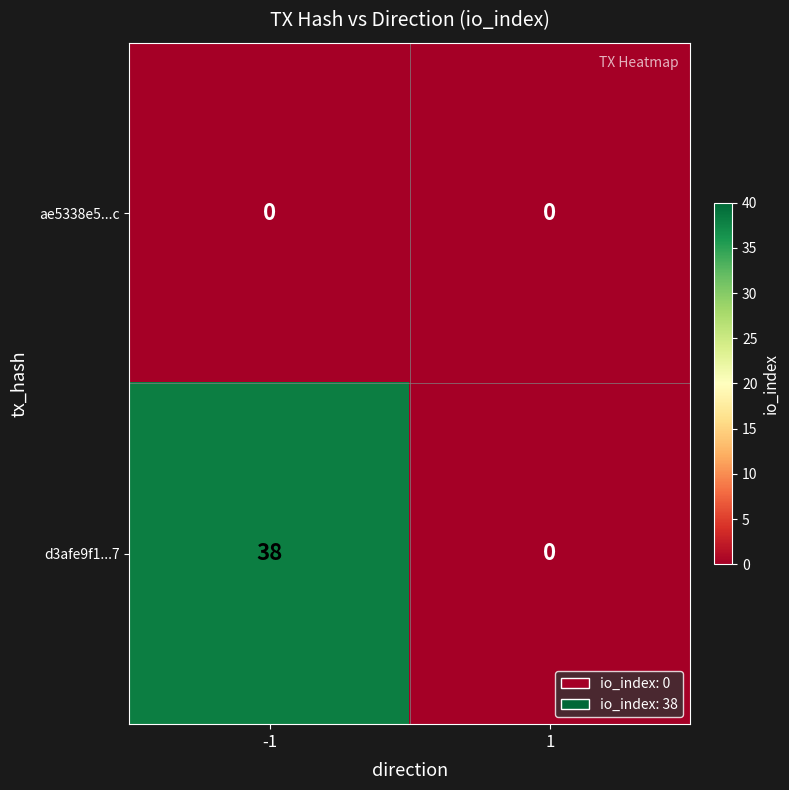

Which series changed the most between -1 and 1?

d3afe9f1...7